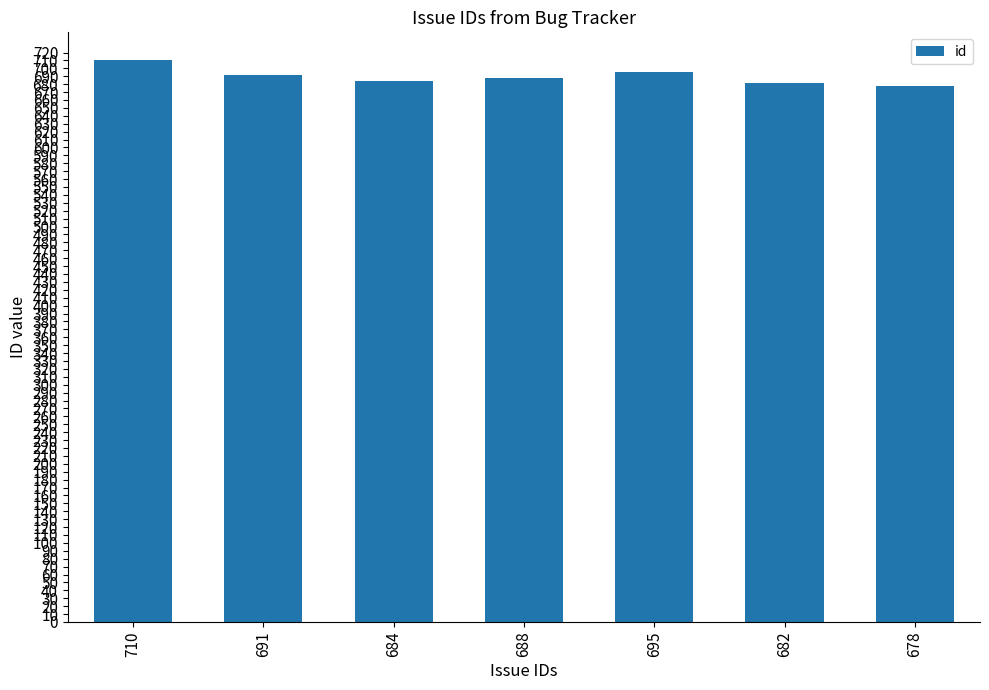

What is the ratio of the value at 710 to the value at 684?

1.0